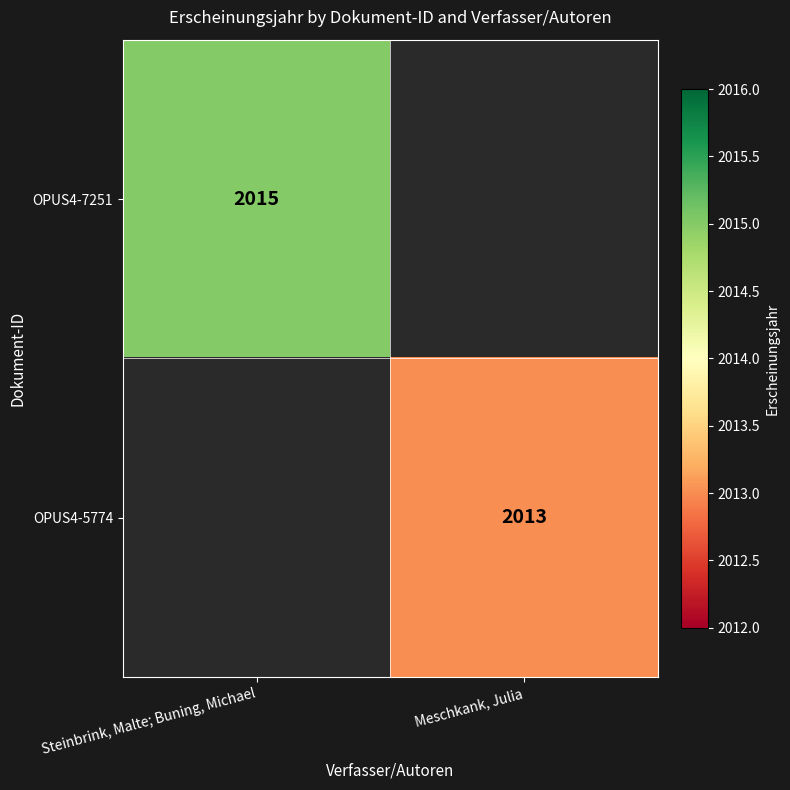

The OPUS4-7251 series shows 2640 at Steinbrink, Malte; Buning, Michael. True or false?

False